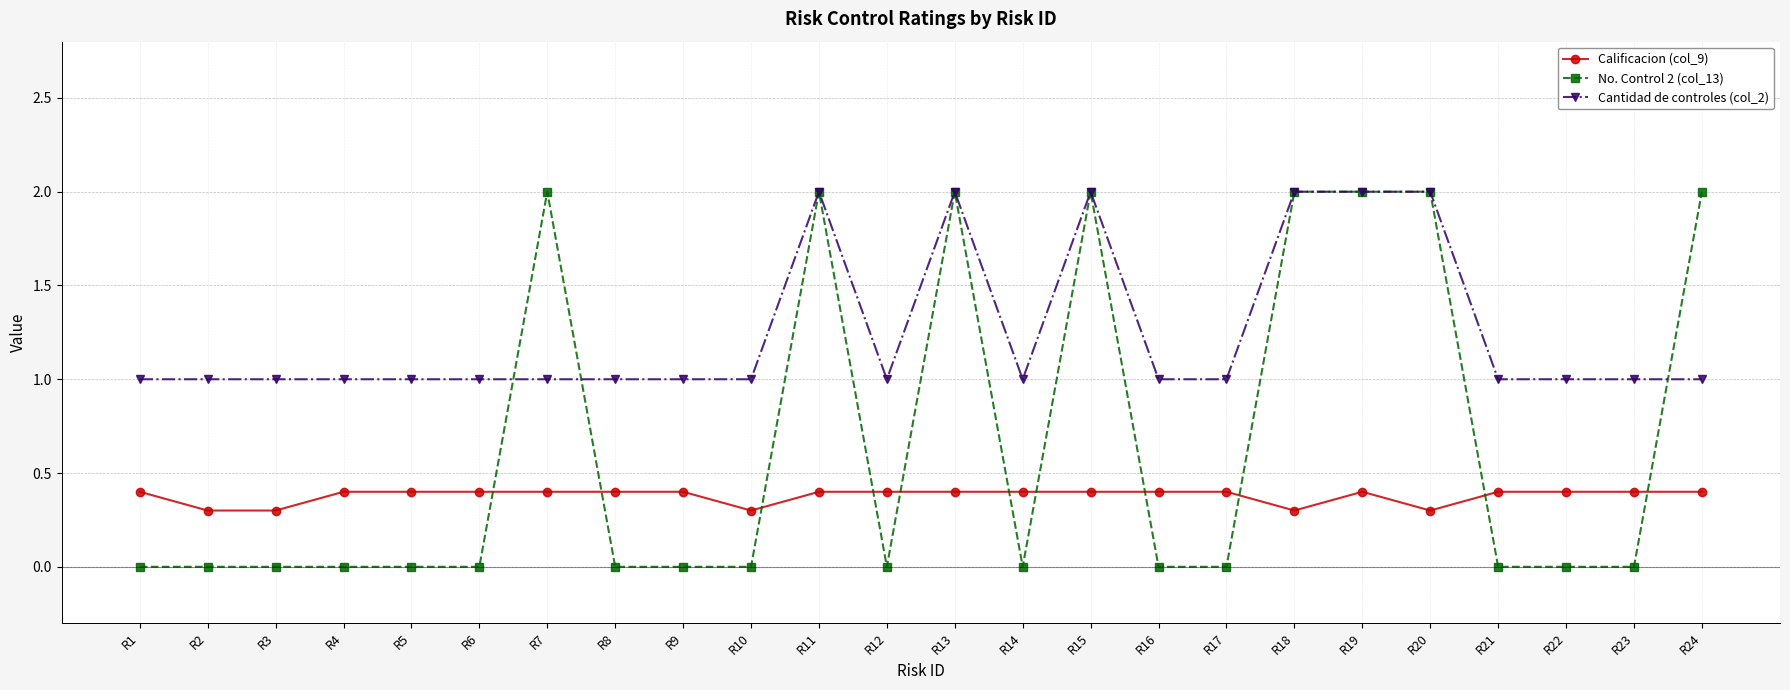

What is the maximum value shown in the chart?

2.0